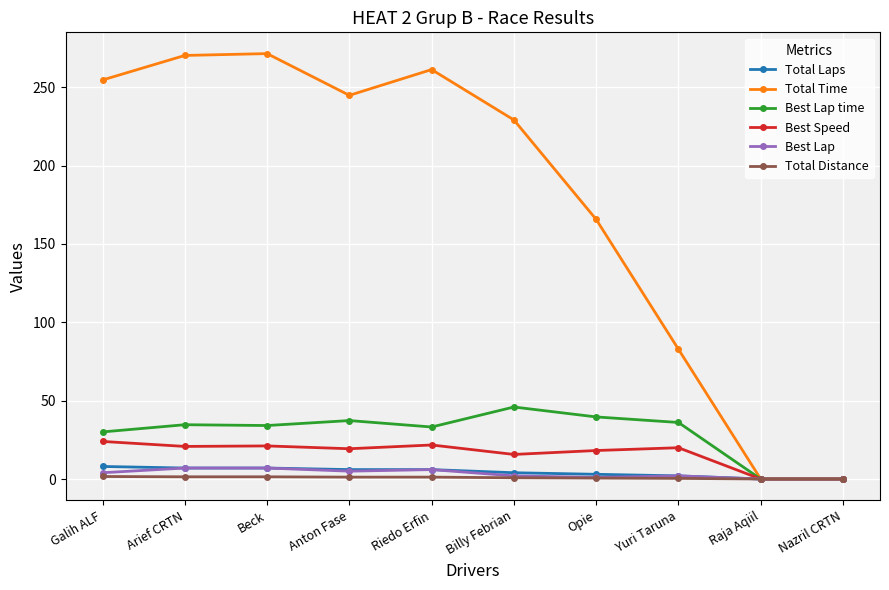

Which series has the widest spread of values?

Total Time